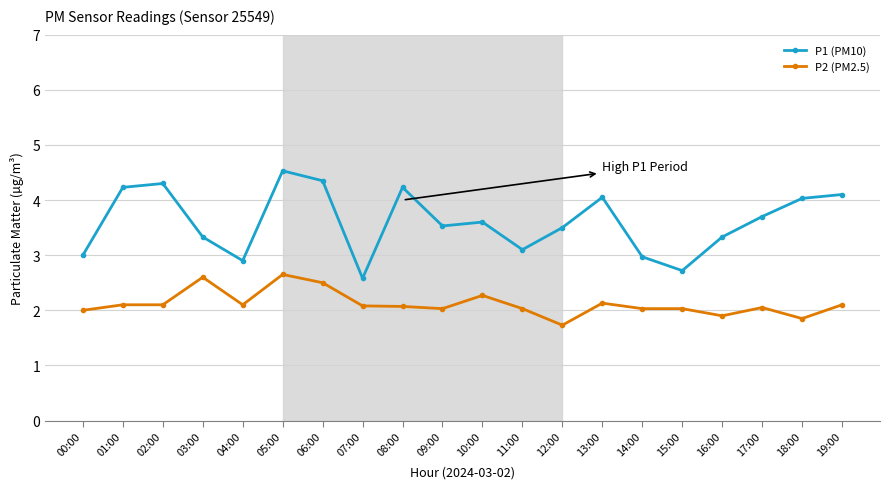

True or false: P2 (PM2.5) and P1 (PM10) cross at least once.

False